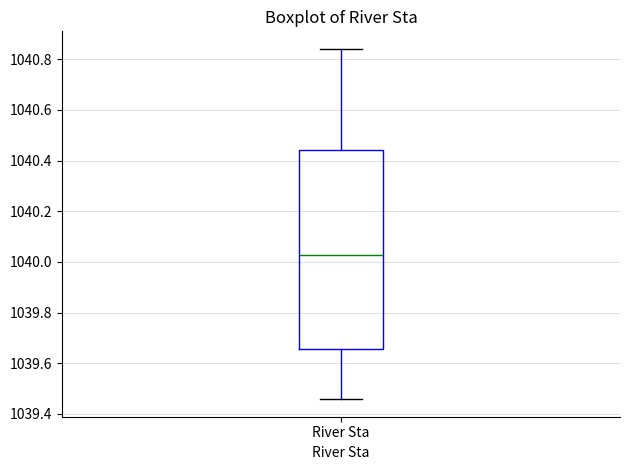

Transcribe this box plot: give where the median line is, the range the box spans, and where the two whiskers end, as read against the y-axis. The values are not printed on the chart, so give them approximately, as read against the axis.

median 1040.02, box 1039.66 to 1040.44, whiskers 1039.46 to 1040.84